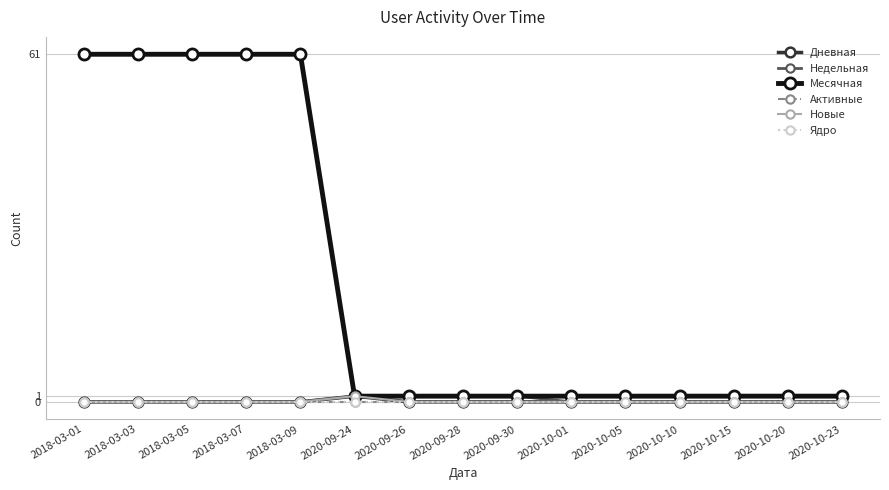

Is this an area chart (filled region under the line)?

No